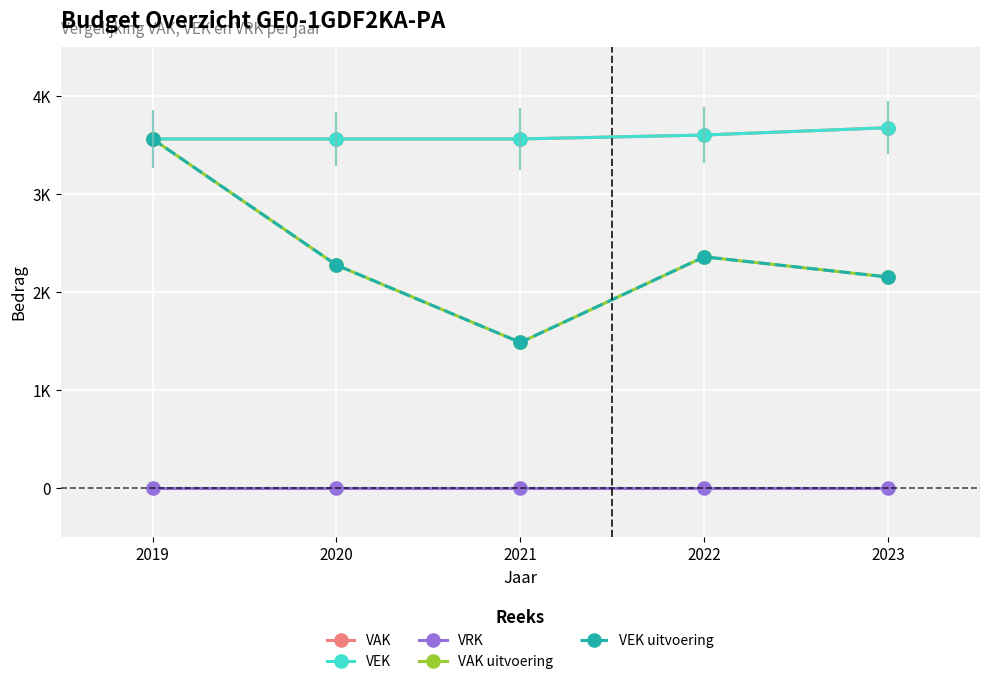

The VAK uitvoering series shows 1181 at 2023. True or false?

False